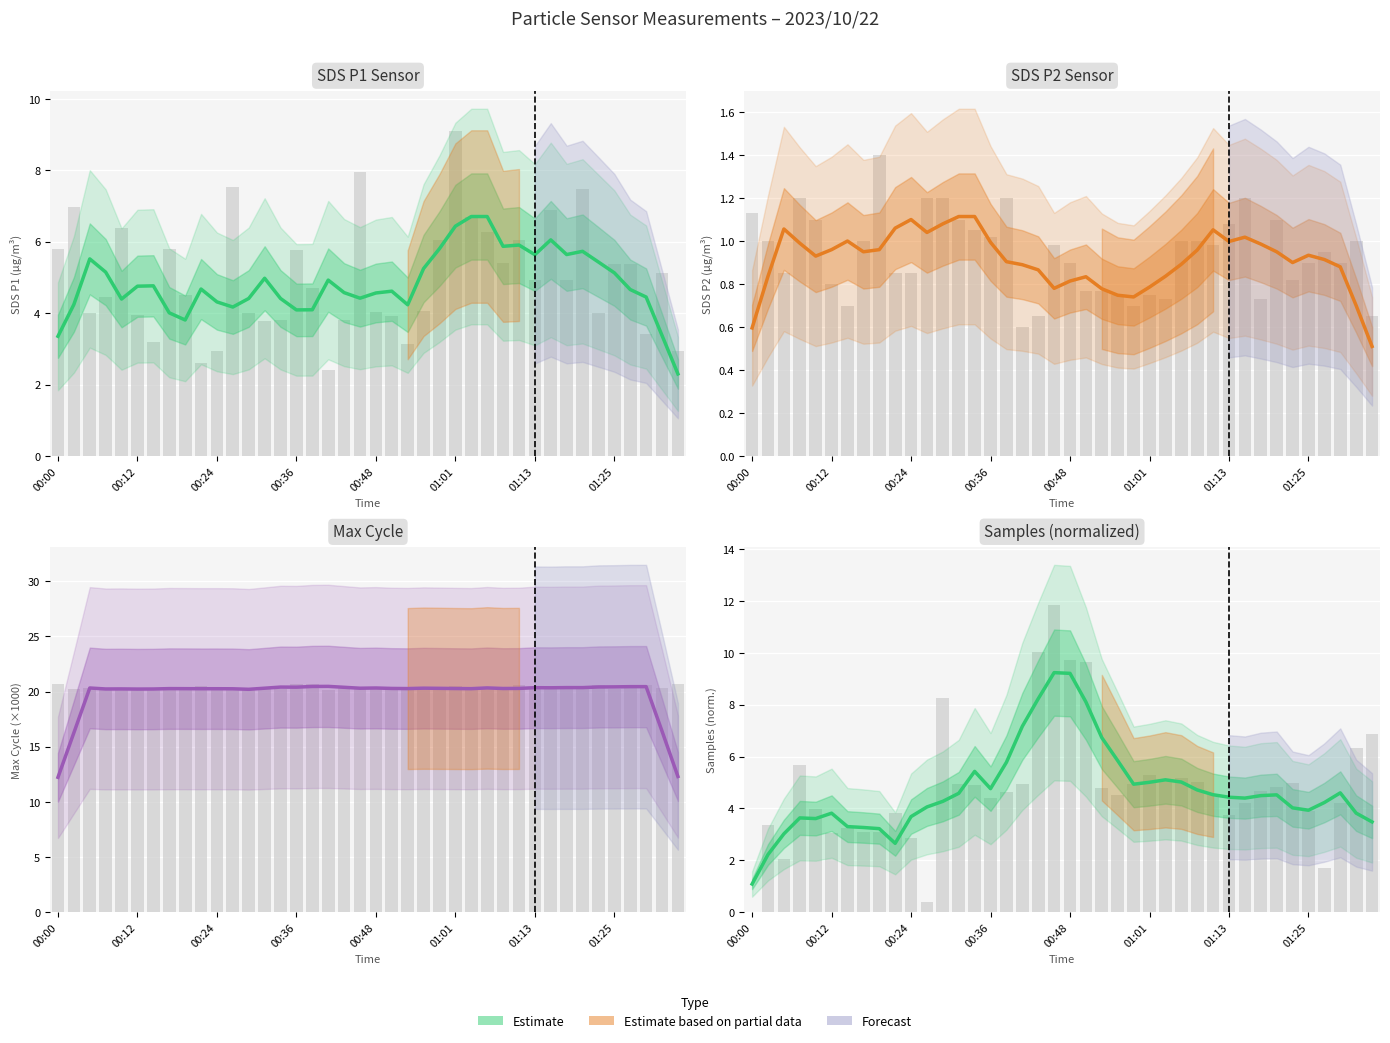

Read the value at 24.

4.9